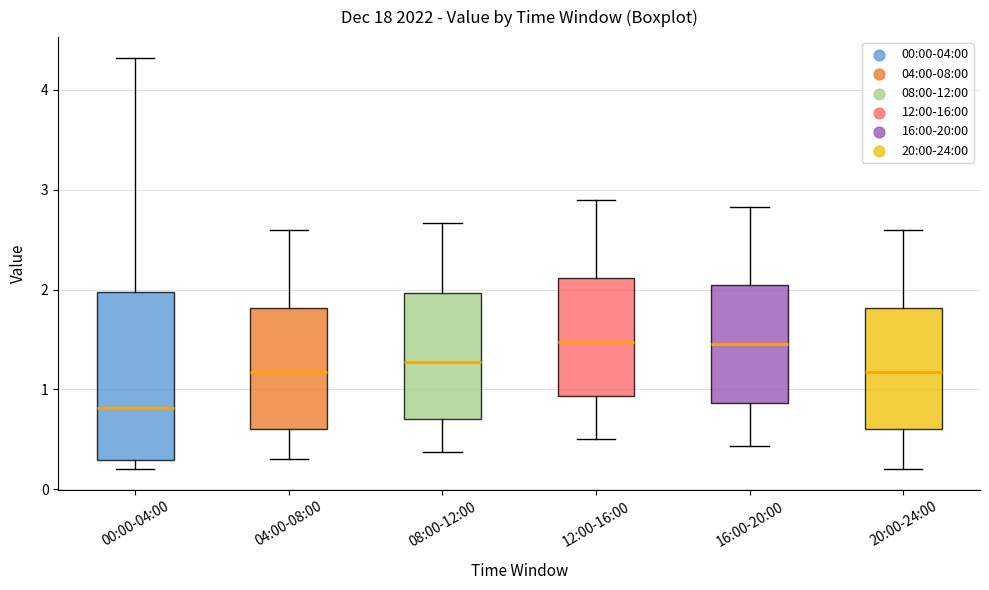

Comparing the boxes themselves (not the whiskers), which one is the tallest?

00:00-04:00